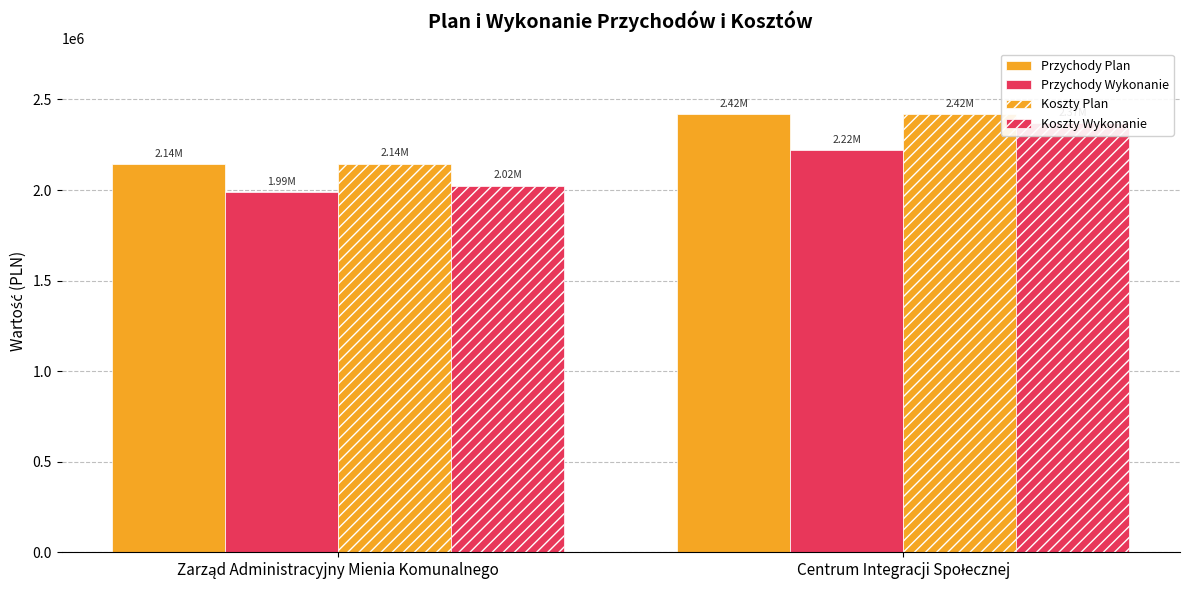

The value of Koszty Wykonanie at Centrum Integracji Społecznej is 1469531.2. True or false?

False